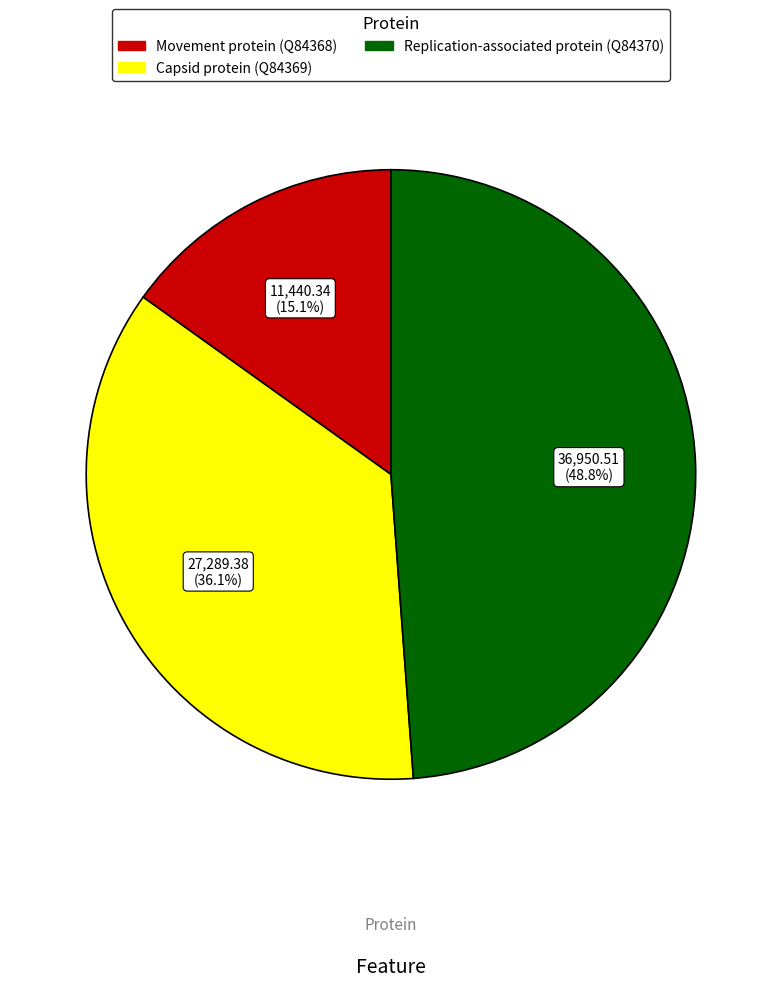

Does any single category account for the majority?

No